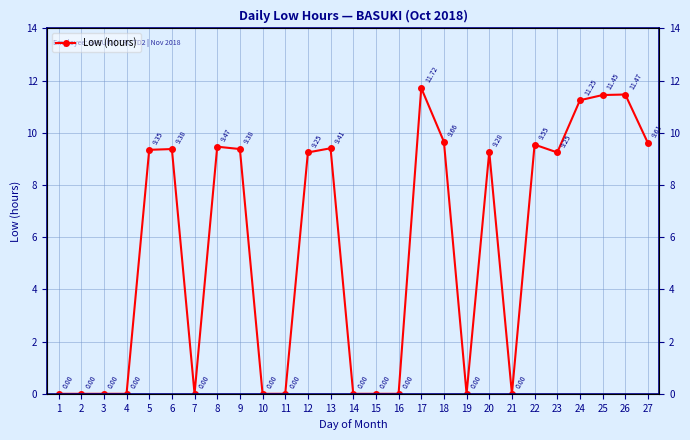

Rank the categories by value from lowest to highest.

1, 2, 3, 4, 7, 10, 11, 14, 15, 16, 19, 21, 12, 23, 20, 5, 6, 9, 13, 8, 22, 27, 18, 24, 25, 26, 17